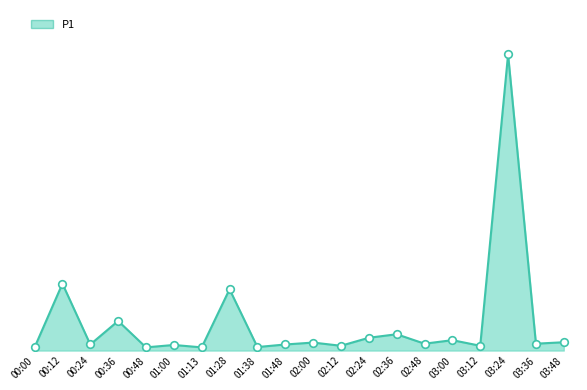

Does the chart have visible grid lines?

No